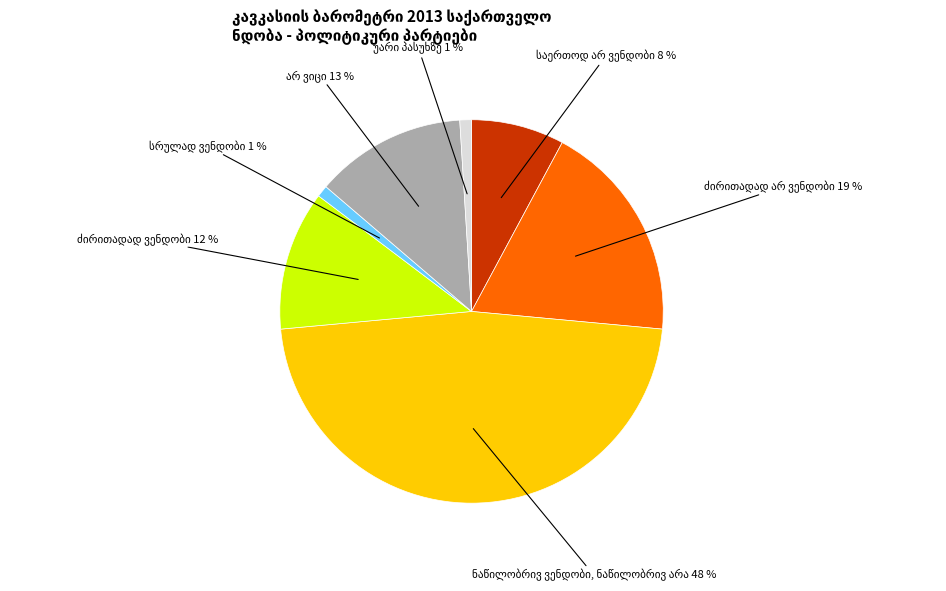

Is არ ვიცი the majority of the pie?

No